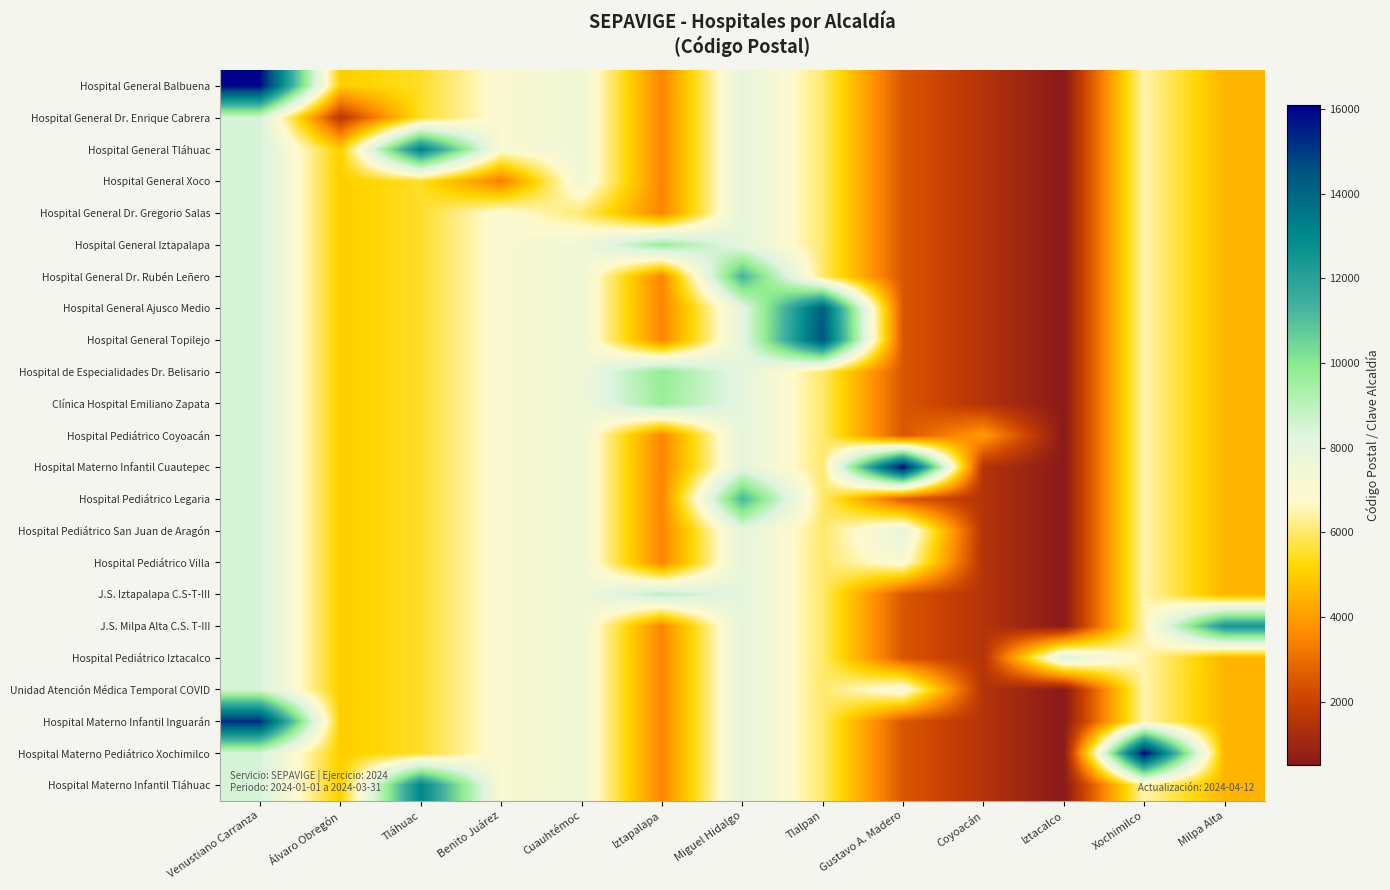

Reading left to right, what are all the values shown in this chart?

Hospital General Balbuena: Venustiano Carranza=15970	Álvaro Obregón=5000	Tláhuac=5500	Benito Juárez=7000	Cuauhtémoc=7500	Iztapalapa=3500	Miguel Hidalgo=8000	Tlalpan=6000	Gustavo A. Madero=2500	Coyoacán=1500	Iztacalco=500	Xochimilco=6500	Milpa Alta=4500
Hospital General Dr. Enrique Cabrera: Venustiano Carranza=8500	Álvaro Obregón=1618	Tláhuac=5500	Benito Juárez=7000	Cuauhtémoc=7500	Iztapalapa=3500	Miguel Hidalgo=8000	Tlalpan=6000	Gustavo A. Madero=2500	Coyoacán=1500	Iztacalco=500	Xochimilco=6500	Milpa Alta=4500
Hospital General Tláhuac: Venustiano Carranza=8500	Álvaro Obregón=5000	Tláhuac=13250	Benito Juárez=7000	Cuauhtémoc=7500	Iztapalapa=3500	Miguel Hidalgo=8000	Tlalpan=6000	Gustavo A. Madero=2500	Coyoacán=1500	Iztacalco=500	Xochimilco=6500	Milpa Alta=4500
Hospital General Xoco: Venustiano Carranza=8500	Álvaro Obregón=5000	Tláhuac=5500	Benito Juárez=3340	Cuauhtémoc=7500	Iztapalapa=3500	Miguel Hidalgo=8000	Tlalpan=6000	Gustavo A. Madero=2500	Coyoacán=1500	Iztacalco=500	Xochimilco=6500	Milpa Alta=4500
Hospital General Dr. Gregorio Salas: Venustiano Carranza=8500	Álvaro Obregón=5000	Tláhuac=5500	Benito Juárez=7000	Cuauhtémoc=6020	Iztapalapa=3500	Miguel Hidalgo=8000	Tlalpan=6000	Gustavo A. Madero=2500	Coyoacán=1500	Iztacalco=500	Xochimilco=6500	Milpa Alta=4500
Hospital General Iztapalapa: Venustiano Carranza=8500	Álvaro Obregón=5000	Tláhuac=5500	Benito Juárez=7000	Cuauhtémoc=7500	Iztapalapa=9660	Miguel Hidalgo=8000	Tlalpan=6000	Gustavo A. Madero=2500	Coyoacán=1500	Iztacalco=500	Xochimilco=6500	Milpa Alta=4500
Hospital General Dr. Rubén Leñero: Venustiano Carranza=8500	Álvaro Obregón=5000	Tláhuac=5500	Benito Juárez=7000	Cuauhtémoc=7500	Iztapalapa=3500	Miguel Hidalgo=11340	Tlalpan=6000	Gustavo A. Madero=2500	Coyoacán=1500	Iztacalco=500	Xochimilco=6500	Milpa Alta=4500
Hospital General Ajusco Medio: Venustiano Carranza=8500	Álvaro Obregón=5000	Tláhuac=5500	Benito Juárez=7000	Cuauhtémoc=7500	Iztapalapa=3500	Miguel Hidalgo=8000	Tlalpan=14250	Gustavo A. Madero=2500	Coyoacán=1500	Iztacalco=500	Xochimilco=6500	Milpa Alta=4500
Hospital General Topilejo: Venustiano Carranza=8500	Álvaro Obregón=5000	Tláhuac=5500	Benito Juárez=7000	Cuauhtémoc=7500	Iztapalapa=3500	Miguel Hidalgo=8000	Tlalpan=14500	Gustavo A. Madero=2500	Coyoacán=1500	Iztacalco=500	Xochimilco=6500	Milpa Alta=4500
Hospital de Especialidades Dr. Belisario: Venustiano Carranza=8500	Álvaro Obregón=5000	Tláhuac=5500	Benito Juárez=7000	Cuauhtémoc=7500	Iztapalapa=9790	Miguel Hidalgo=8000	Tlalpan=6000	Gustavo A. Madero=2500	Coyoacán=1500	Iztacalco=500	Xochimilco=6500	Milpa Alta=4500
Clínica Hospital Emiliano Zapata: Venustiano Carranza=8500	Álvaro Obregón=5000	Tláhuac=5500	Benito Juárez=7000	Cuauhtémoc=7500	Iztapalapa=9638	Miguel Hidalgo=8000	Tlalpan=6000	Gustavo A. Madero=2500	Coyoacán=1500	Iztacalco=500	Xochimilco=6500	Milpa Alta=4500
Hospital Pediátrico Coyoacán: Venustiano Carranza=8500	Álvaro Obregón=5000	Tláhuac=5500	Benito Juárez=7000	Cuauhtémoc=7500	Iztapalapa=3500	Miguel Hidalgo=8000	Tlalpan=6000	Gustavo A. Madero=2500	Coyoacán=4000	Iztacalco=500	Xochimilco=6500	Milpa Alta=4500
Hospital Materno Infantil Cuautepec: Venustiano Carranza=8500	Álvaro Obregón=5000	Tláhuac=5500	Benito Juárez=7000	Cuauhtémoc=7500	Iztapalapa=3500	Miguel Hidalgo=8000	Tlalpan=6000	Gustavo A. Madero=16090	Coyoacán=1500	Iztacalco=500	Xochimilco=6500	Milpa Alta=4500
Hospital Pediátrico Legaria: Venustiano Carranza=8500	Álvaro Obregón=5000	Tláhuac=5500	Benito Juárez=7000	Cuauhtémoc=7500	Iztapalapa=3500	Miguel Hidalgo=11260	Tlalpan=6000	Gustavo A. Madero=2500	Coyoacán=1500	Iztacalco=500	Xochimilco=6500	Milpa Alta=4500
Hospital Pediátrico San Juan de Aragón: Venustiano Carranza=8500	Álvaro Obregón=5000	Tláhuac=5500	Benito Juárez=7000	Cuauhtémoc=7500	Iztapalapa=3500	Miguel Hidalgo=8000	Tlalpan=6000	Gustavo A. Madero=7969	Coyoacán=1500	Iztacalco=500	Xochimilco=6500	Milpa Alta=4500
Hospital Pediátrico Villa: Venustiano Carranza=8500	Álvaro Obregón=5000	Tláhuac=5500	Benito Juárez=7000	Cuauhtémoc=7500	Iztapalapa=3500	Miguel Hidalgo=8000	Tlalpan=6000	Gustavo A. Madero=7060	Coyoacán=1500	Iztacalco=500	Xochimilco=6500	Milpa Alta=4500
J.S. Iztapalapa C.S-T-III: Venustiano Carranza=8500	Álvaro Obregón=5000	Tláhuac=5500	Benito Juárez=7000	Cuauhtémoc=7500	Iztapalapa=9000	Miguel Hidalgo=8000	Tlalpan=6000	Gustavo A. Madero=2500	Coyoacán=1500	Iztacalco=500	Xochimilco=6500	Milpa Alta=4500
J.S. Milpa Alta C.S. T-III: Venustiano Carranza=8500	Álvaro Obregón=5000	Tláhuac=5500	Benito Juárez=7000	Cuauhtémoc=7500	Iztapalapa=3500	Miguel Hidalgo=8000	Tlalpan=6000	Gustavo A. Madero=2500	Coyoacán=1500	Iztacalco=500	Xochimilco=6500	Milpa Alta=12400
Hospital Pediátrico Iztacalco: Venustiano Carranza=8500	Álvaro Obregón=5000	Tláhuac=5500	Benito Juárez=7000	Cuauhtémoc=7500	Iztapalapa=3500	Miguel Hidalgo=8000	Tlalpan=6000	Gustavo A. Madero=2500	Coyoacán=1500	Iztacalco=8310	Xochimilco=6500	Milpa Alta=4500
Unidad Atención Médica Temporal COVID: Venustiano Carranza=8500	Álvaro Obregón=5000	Tláhuac=5500	Benito Juárez=7000	Cuauhtémoc=7500	Iztapalapa=3500	Miguel Hidalgo=8000	Tlalpan=6000	Gustavo A. Madero=7290	Coyoacán=1500	Iztacalco=500	Xochimilco=6500	Milpa Alta=4500
Hospital Materno Infantil Inguarán: Venustiano Carranza=15310	Álvaro Obregón=5000	Tláhuac=5500	Benito Juárez=7000	Cuauhtémoc=7500	Iztapalapa=3500	Miguel Hidalgo=8000	Tlalpan=6000	Gustavo A. Madero=2500	Coyoacán=1500	Iztacalco=500	Xochimilco=6500	Milpa Alta=4500
Hospital Materno Pediátrico Xochimilco: Venustiano Carranza=8500	Álvaro Obregón=5000	Tláhuac=5500	Benito Juárez=7000	Cuauhtémoc=7500	Iztapalapa=3500	Miguel Hidalgo=8000	Tlalpan=6000	Gustavo A. Madero=2500	Coyoacán=1500	Iztacalco=500	Xochimilco=16090	Milpa Alta=4500
Hospital Materno Infantil Tláhuac: Venustiano Carranza=8500	Álvaro Obregón=5000	Tláhuac=13050	Benito Juárez=7000	Cuauhtémoc=7500	Iztapalapa=3500	Miguel Hidalgo=8000	Tlalpan=6000	Gustavo A. Madero=2500	Coyoacán=1500	Iztacalco=500	Xochimilco=6500	Milpa Alta=4500